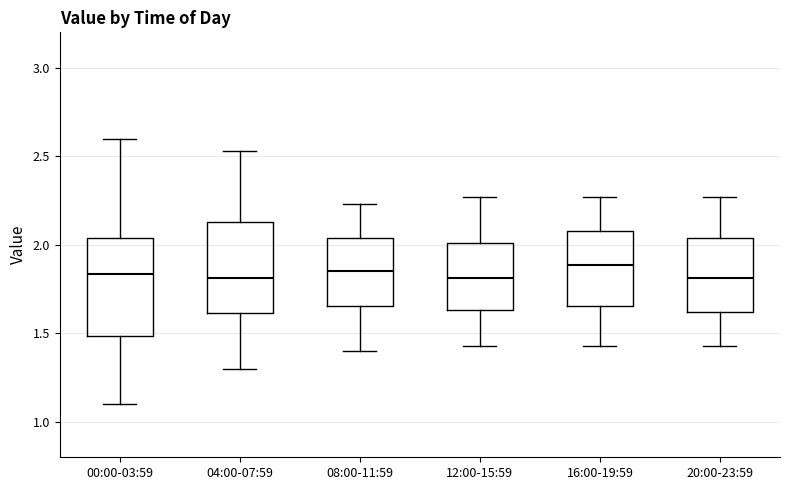

Where is the lower edge of the box for 04:00-07:59 on the y-axis? The values are not printed on the chart, so give them approximately, as read against the axis.

1.60